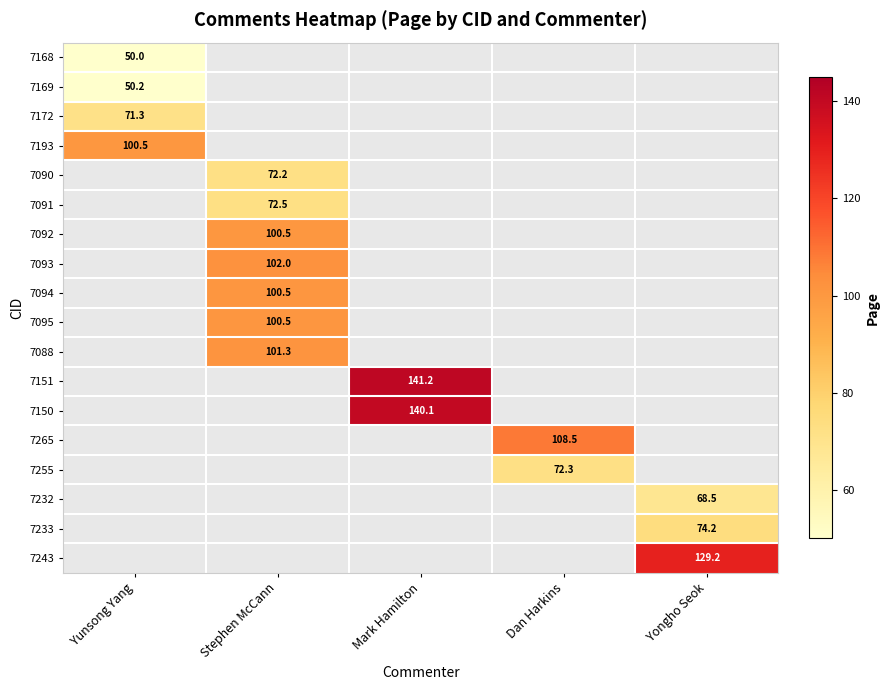

True or false: 7168 has a value of 24.9 at Yunsong Yang.

False